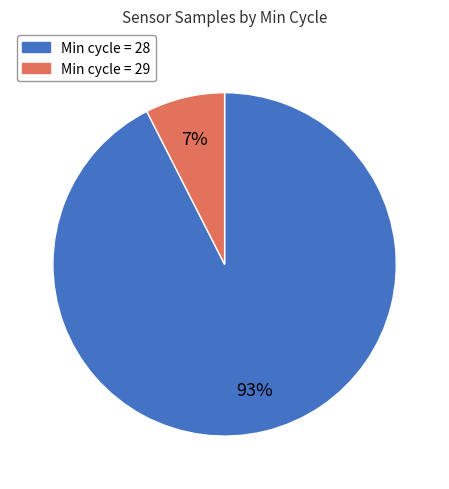

To the nearest percent, what is the average slice percentage?

50%